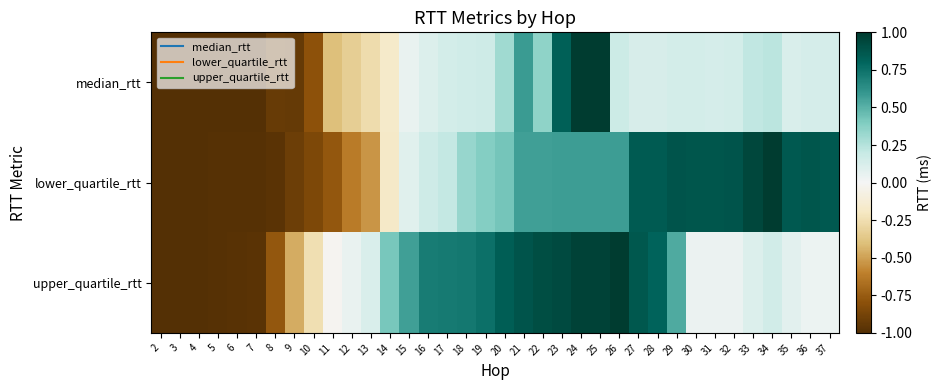

Reading left to right, what are all the values shown in this chart?

median_rtt: 2=-1.0	3=-1.0	4=-1.0	5=-1.0	6=-1.0	7=-1.0	8=-0.9	9=-0.9	10=-0.8	11=-0.4	12=-0.3	13=-0.3	14=-0.2	15=0.0	16=0.1	17=0.1	18=0.2	19=0.2	20=0.3	21=0.6	22=0.4	23=0.8	24=1.0	25=1.0	26=0.2	27=0.1	28=0.1	29=0.1	30=0.1	31=0.1	32=0.1	33=0.2	34=0.2	35=0.1	36=0.1	37=0.1
lower_quartile_rtt: 2=-1.0	3=-1.0	4=-1.0	5=-1.0	6=-1.0	7=-1.0	8=-1.0	9=-0.9	10=-0.9	11=-0.8	12=-0.6	13=-0.5	14=-0.2	15=0.1	16=0.2	17=0.2	18=0.3	19=0.4	20=0.4	21=0.6	22=0.6	23=0.6	24=0.6	25=0.6	26=0.6	27=0.8	28=0.8	29=0.9	30=0.9	31=0.9	32=0.9	33=0.9	34=1.0	35=0.9	36=0.9	37=0.9
upper_quartile_rtt: 2=-1.0	3=-1.0	4=-1.0	5=-1.0	6=-1.0	7=-1.0	8=-0.8	9=-0.5	10=-0.2	11=-0.0	12=0.1	13=0.1	14=0.4	15=0.6	16=0.7	17=0.7	18=0.7	19=0.8	20=0.8	21=0.9	22=0.9	23=0.9	24=1.0	25=1.0	26=1.0	27=0.9	28=0.8	29=0.5	30=0.0	31=0.0	32=0.0	33=0.1	34=0.2	35=0.1	36=0.0	37=0.0